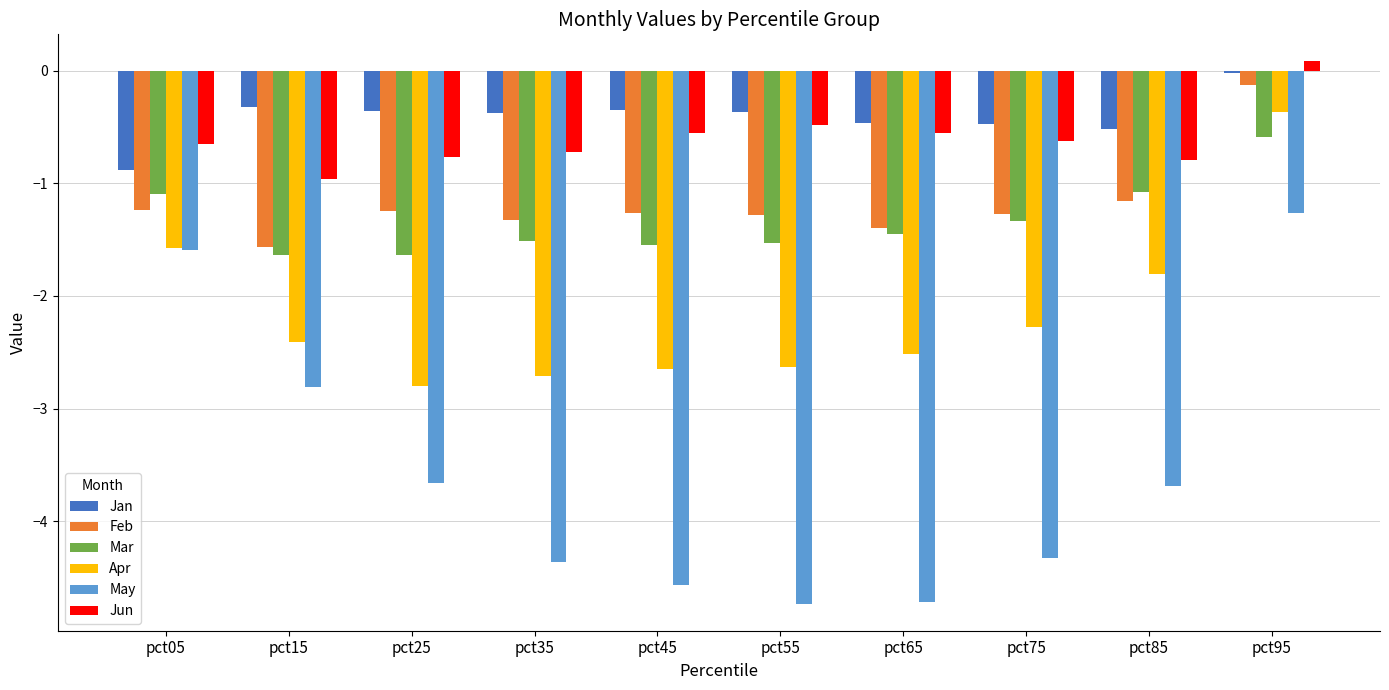

Where does the Jun series first go above 0?

pct95